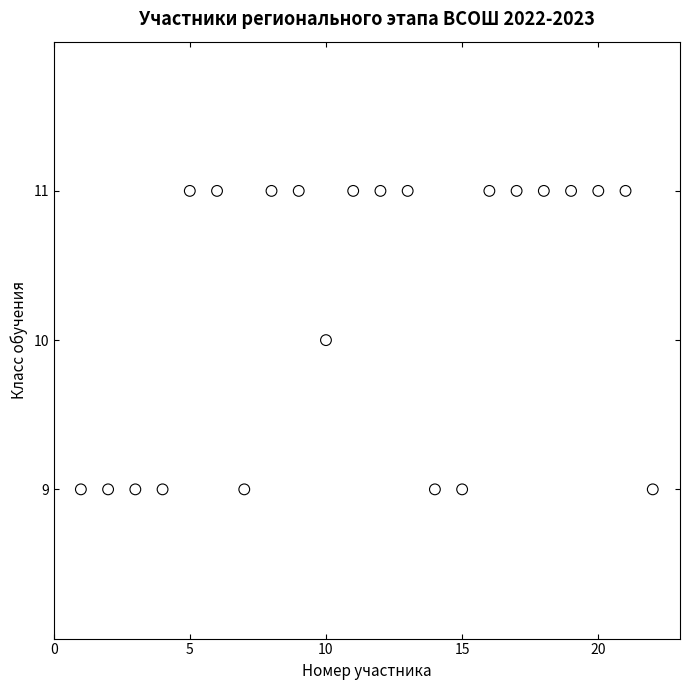

List the coordinates of all points as (Y, X) pairs, reading left to right.

(9, 1)  (9, 2)  (9, 3)  (9, 4)  (11, 5)  (11, 6)  (9, 7)  (11, 8)  (11, 9)  (10, 10)  (11, 11)  (11, 12)  (11, 13)  (9, 14)  (9, 15)  (11, 16)  (11, 17)  (11, 18)  (11, 19)  (11, 20)  (11, 21)  (9, 22)